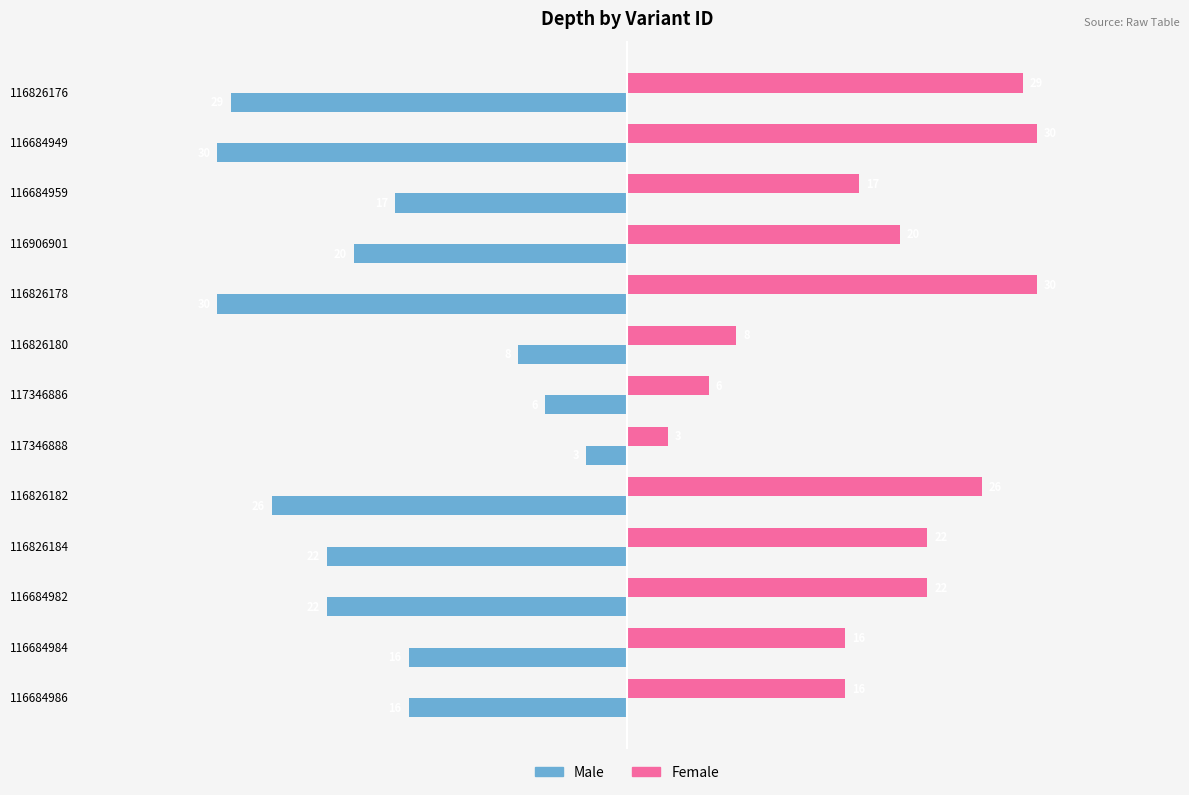

Is the value of Male at 116826176 greater than the value of Female at 116826178?

No